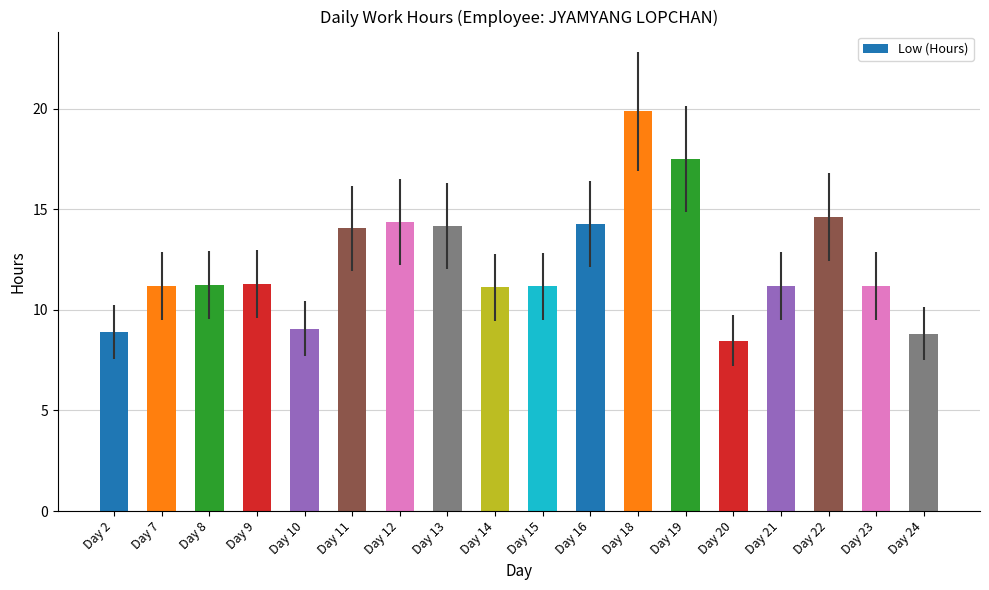

What is the difference between the maximum and minimum values?

11.4